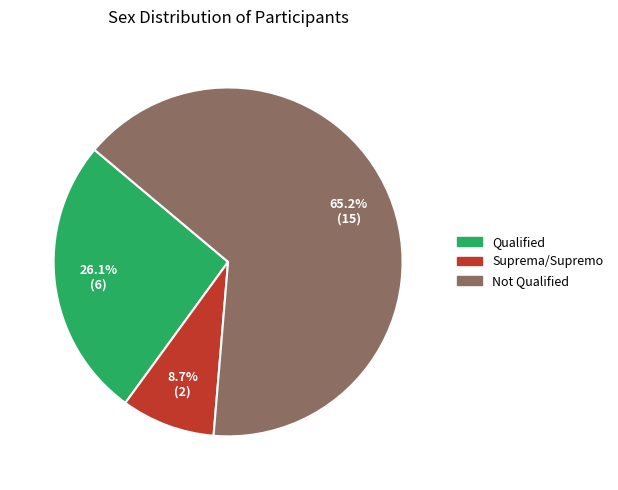

Is there any slice that represents more than half of the pie?

Yes